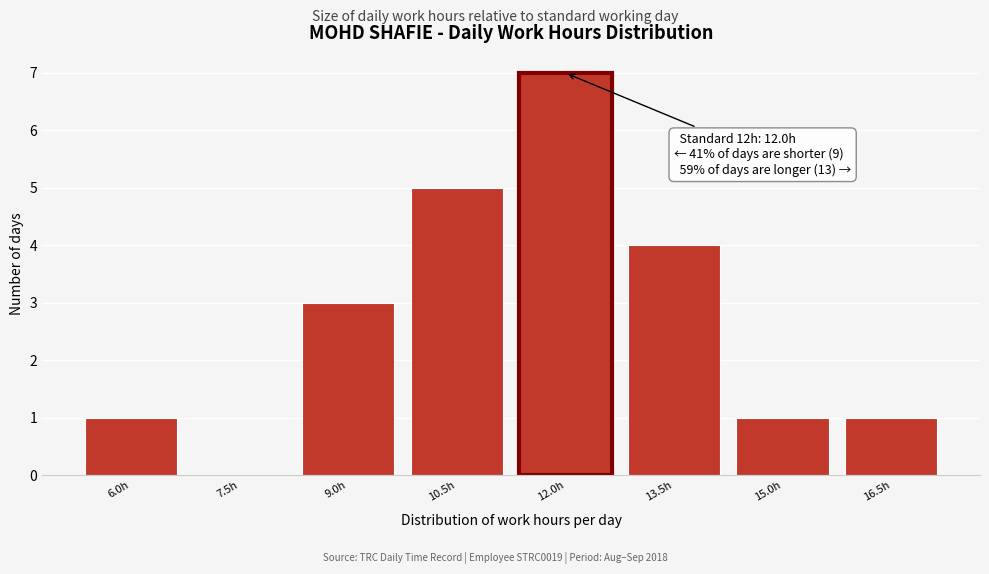

Reading right to left, list all the values displayed in this chart.

16.5h=1	15.0h=1	13.5h=4	12.0h=7	10.5h=5	9.0h=3	7.5h=0	6.0h=1